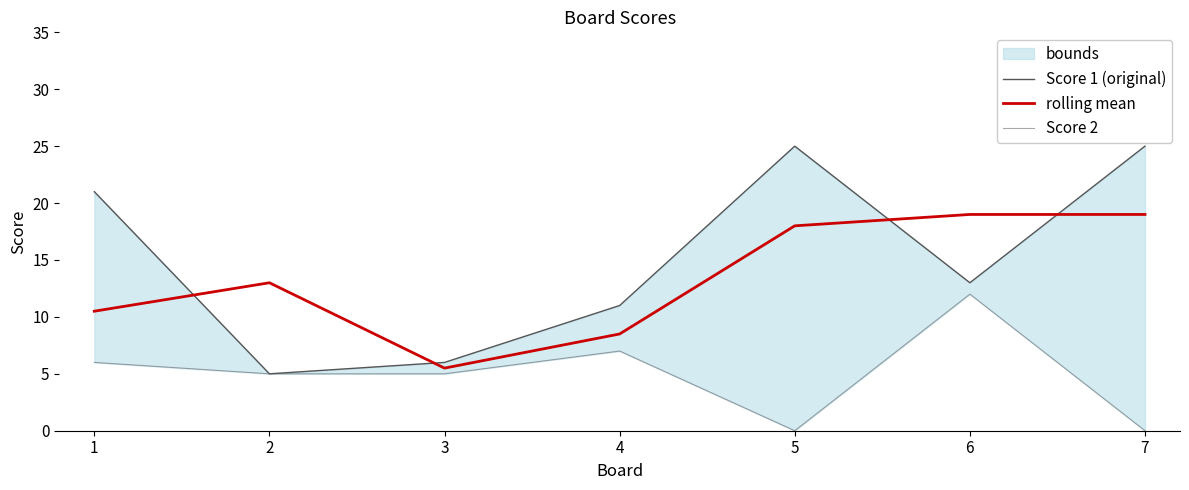

How many interior local valleys does the Score 1 (original) series have?

2